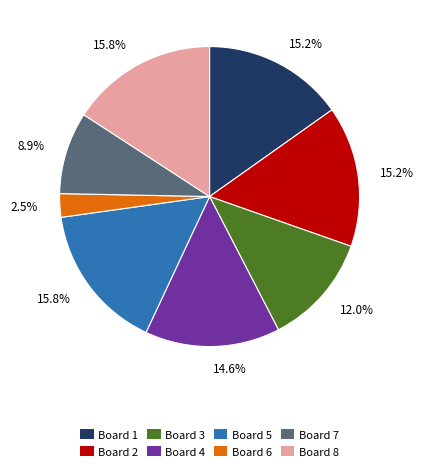

To the nearest percent, what is the difference between the largest and smallest slice percentages?

13%